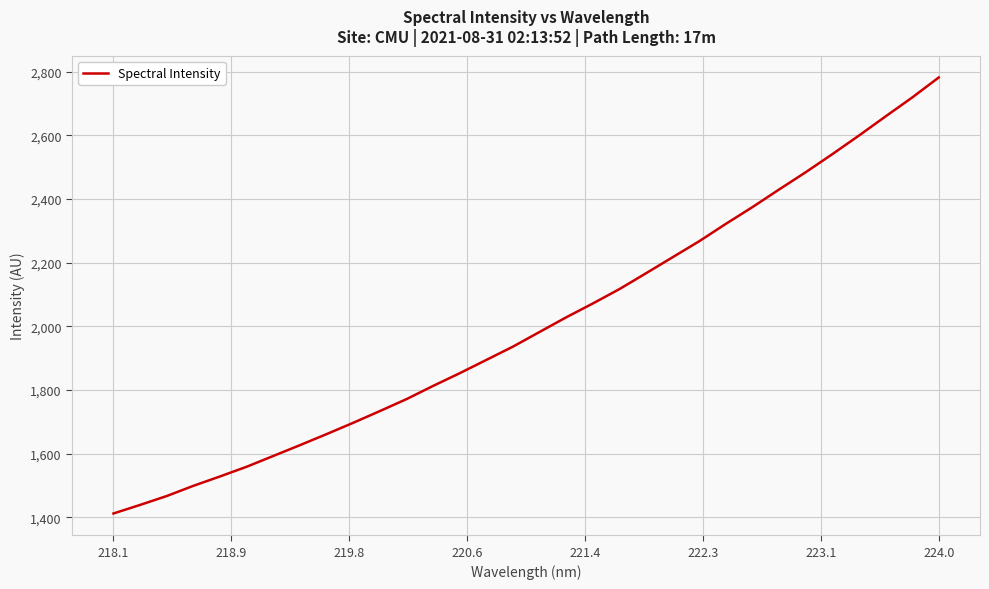

What is the difference between the maximum and minimum values?

1369.2